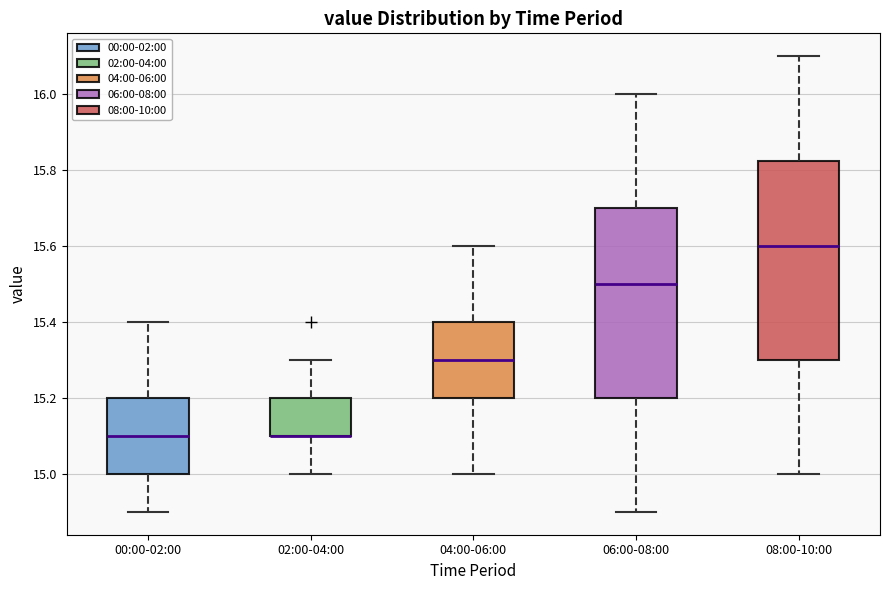

Where does the lower whisker of the box for 02:00-04:00 end on the y-axis? The values are not printed on the chart, so give them approximately, as read against the axis.

15.00